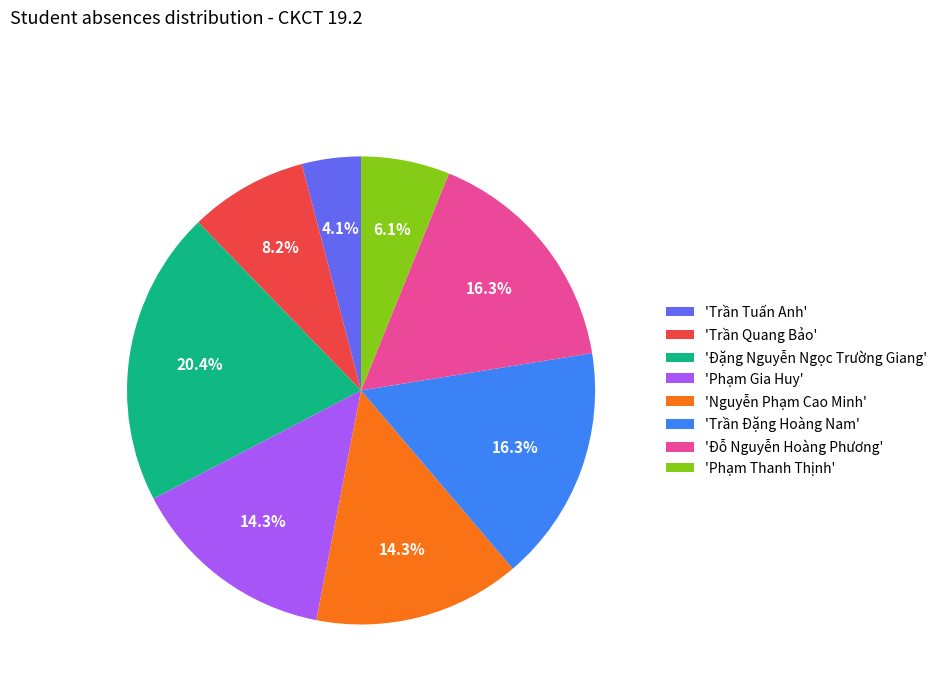

What is the total percentage of 'Nguyễn Phạm Cao Minh' and 'Đặng Nguyễn Ngọc Trường Giang'?

34.7%